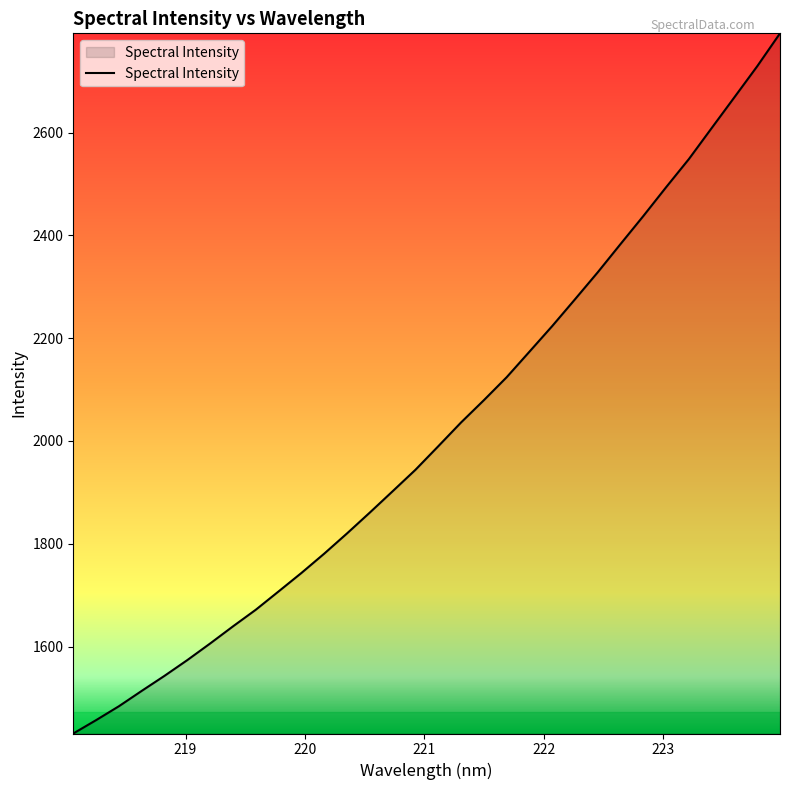

What is the difference between the maximum and minimum values?

1362.4